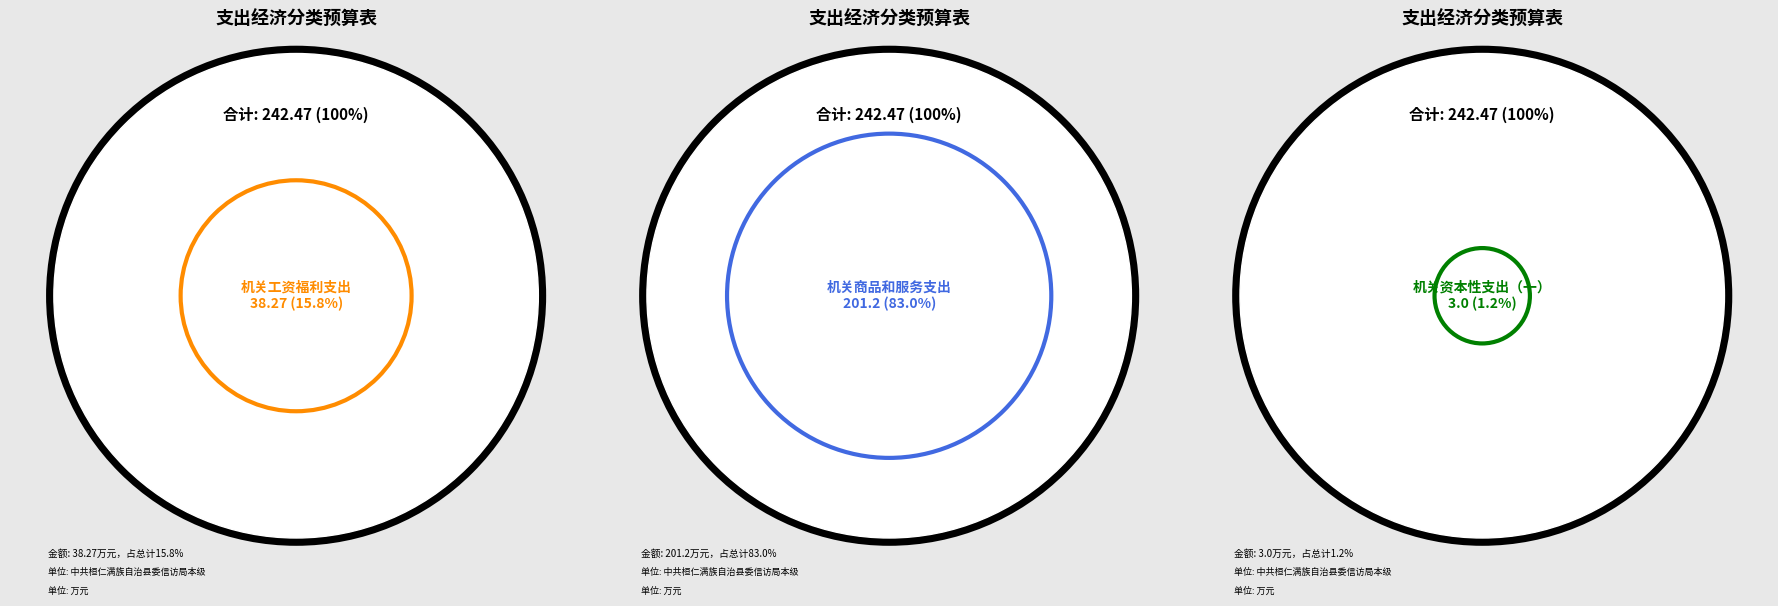

The 机关商品和服务支出 slice represents 97% of the pie. True or false?

False